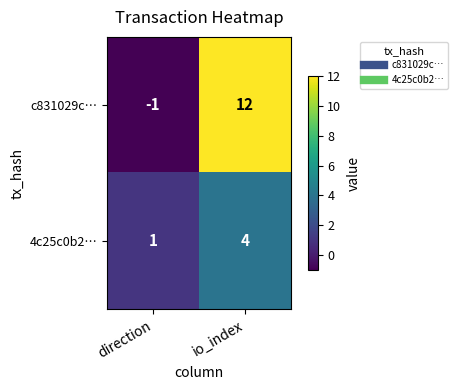

At which label is 4c25c0b2… closest to 2?

direction